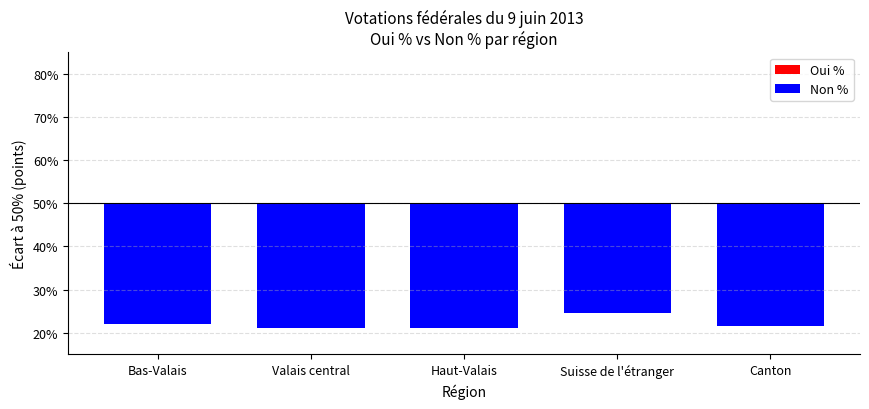

What is the label of the 1st bar from the right?

Canton